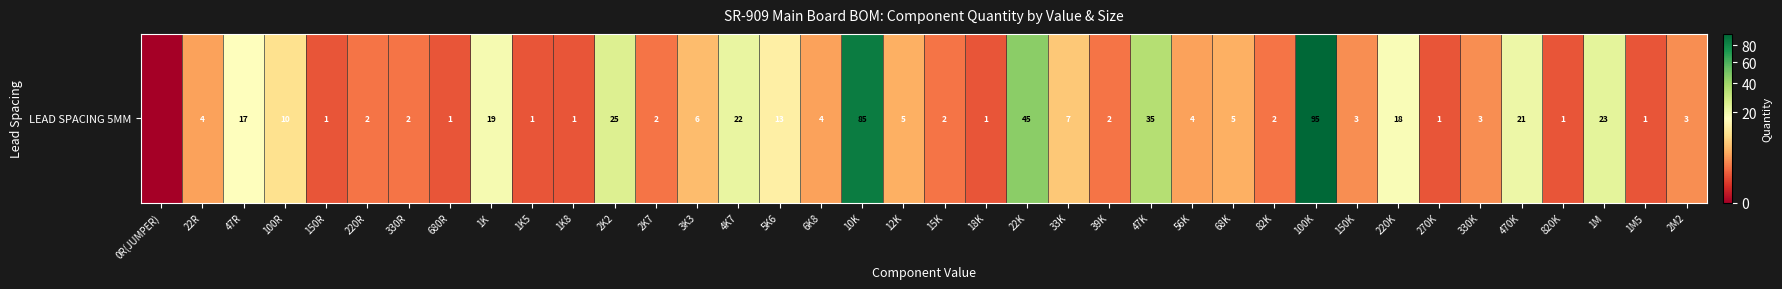

Reading left to right, transcribe all the data shown in this chart.

0	4	17	10	1	2	2	1	19	1	1	25	2	6	22	13	4	85	5	2	1	45	7	2	35	4	5	2	95	3	18	1	3	21	1	23	1	3